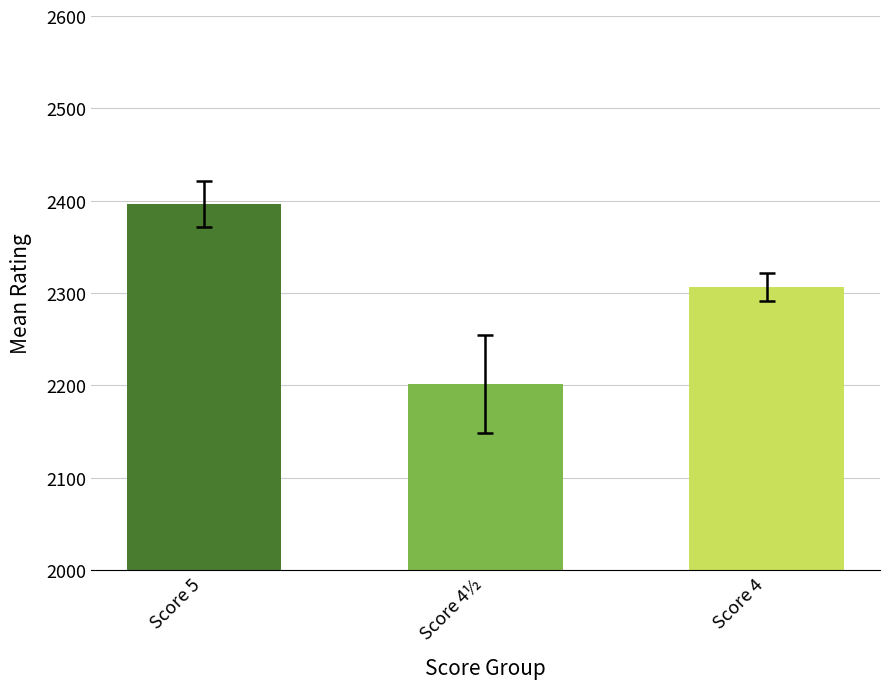

Which category has the lowest value across all series?

Score 4½